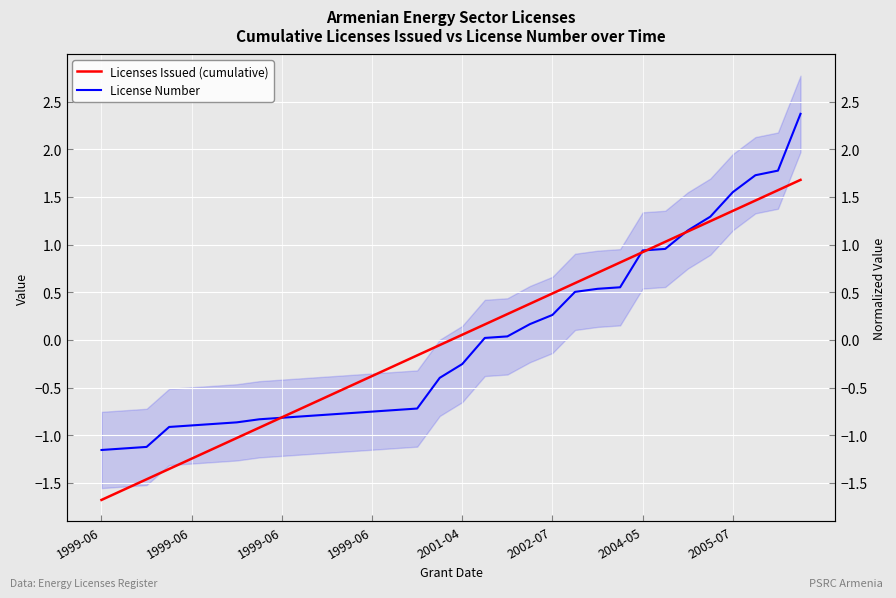

Is it true that License Number equals -0.2 at 1999-06?

False